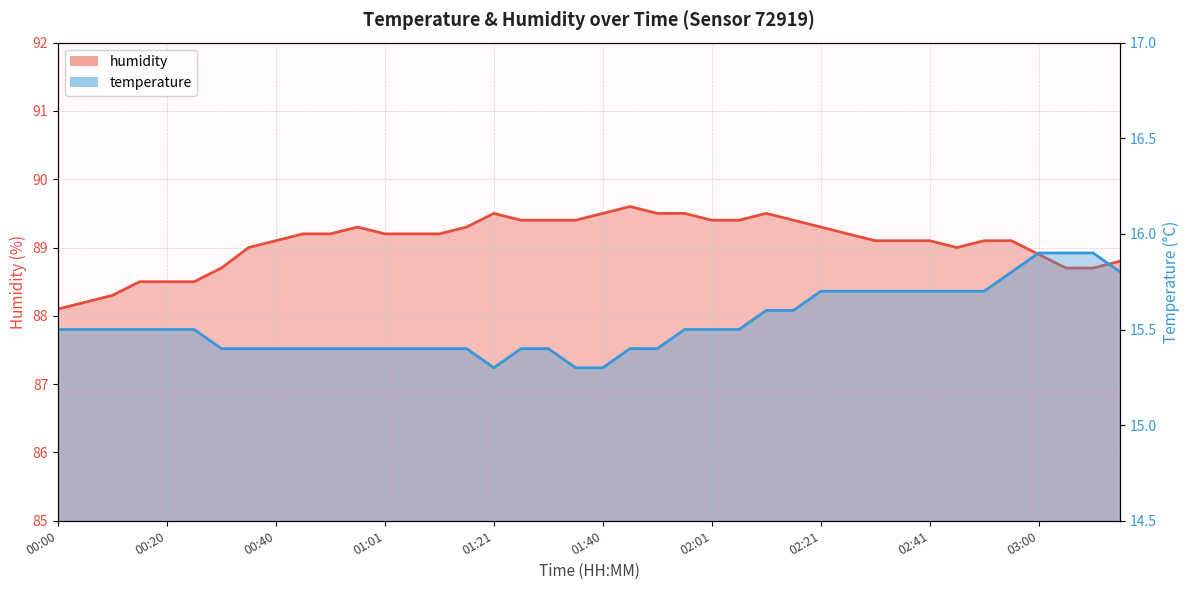

What is the value of the temperature point at the 15th from the left?

15.4